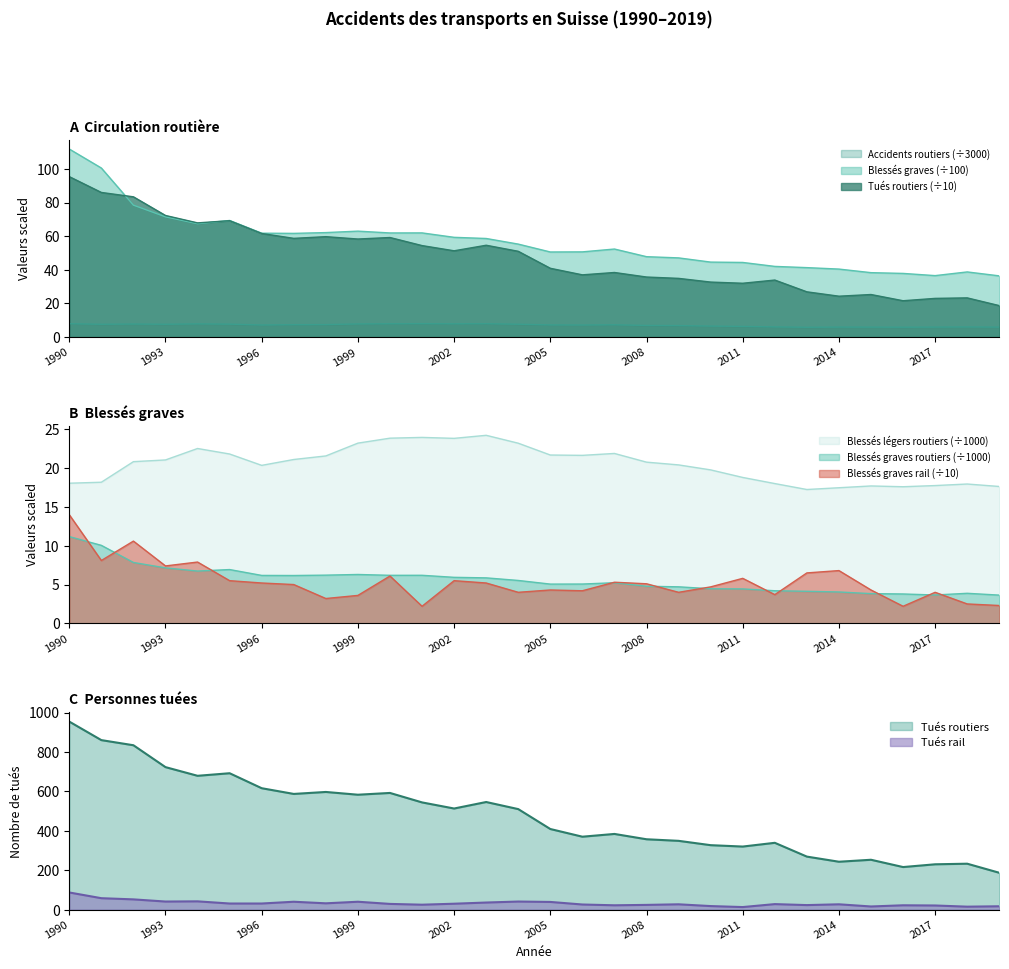

What is the value of the Tués (rail) point at the 9th from the left?

32.0